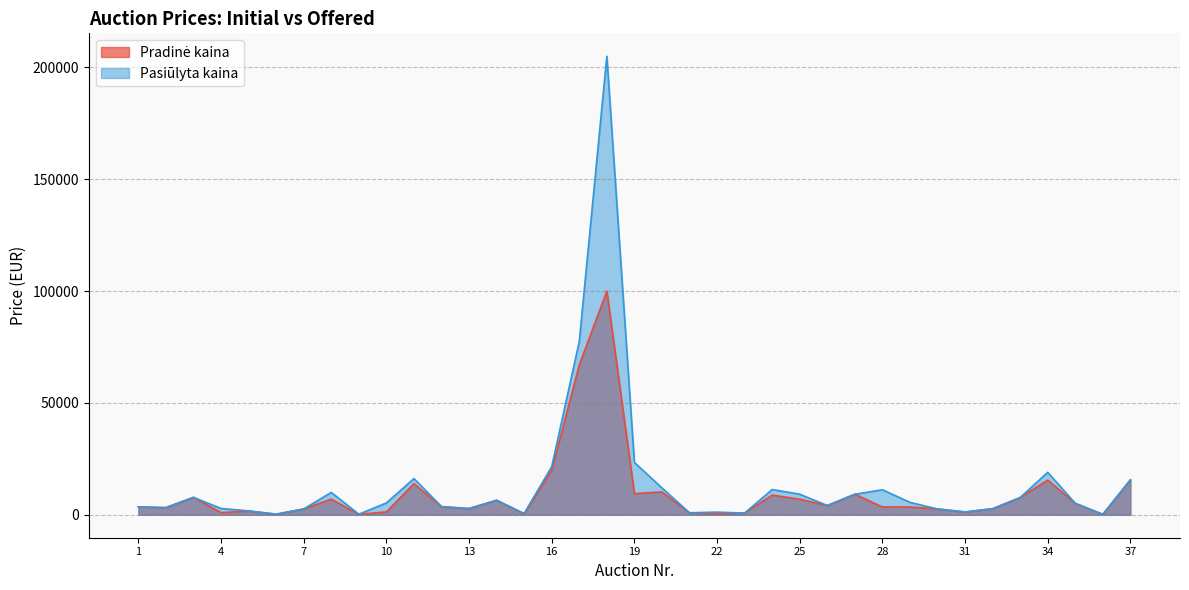

The Pradinė kaina series shows 9180 at 27. True or false?

True